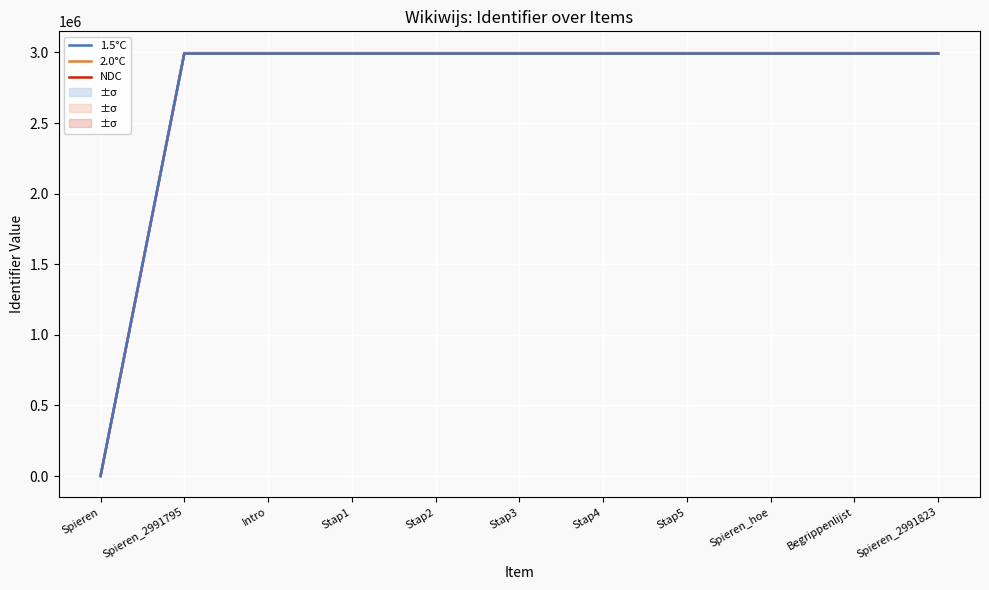

How many lines are shown in the chart?

3